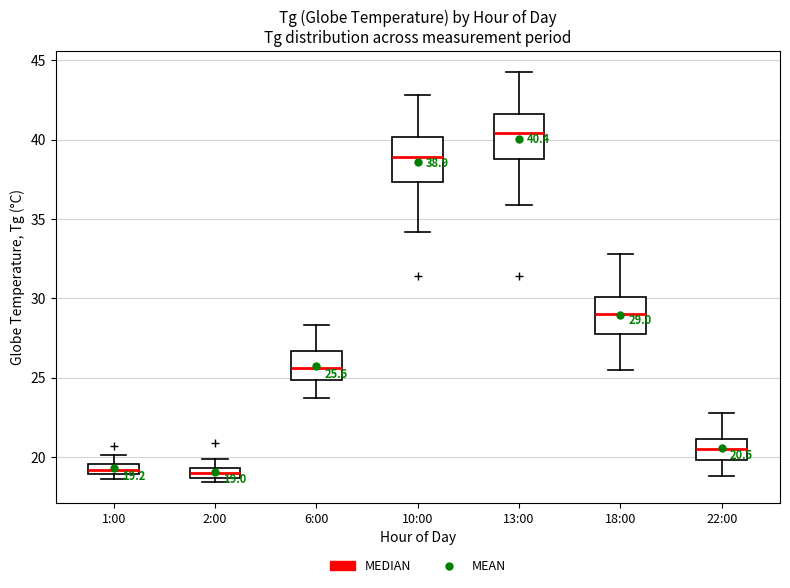

Which box's median line is the highest?

13:00